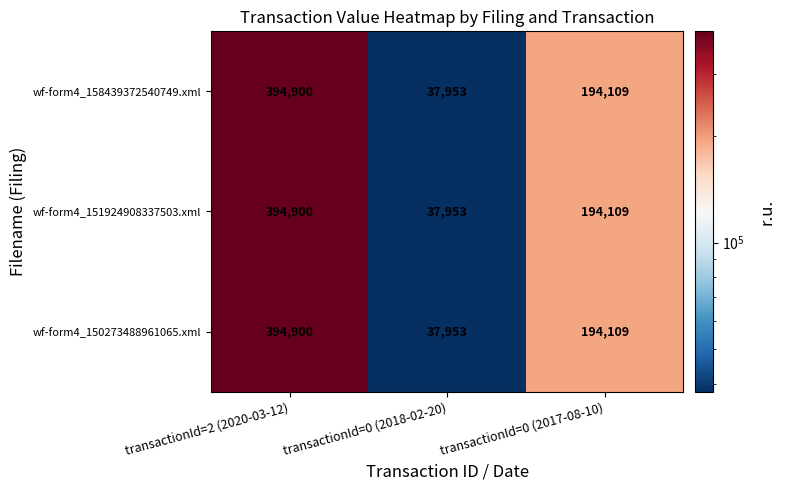

What is the difference between the maximum and minimum values in the wf-form4_150273488961065.xml series?

356947